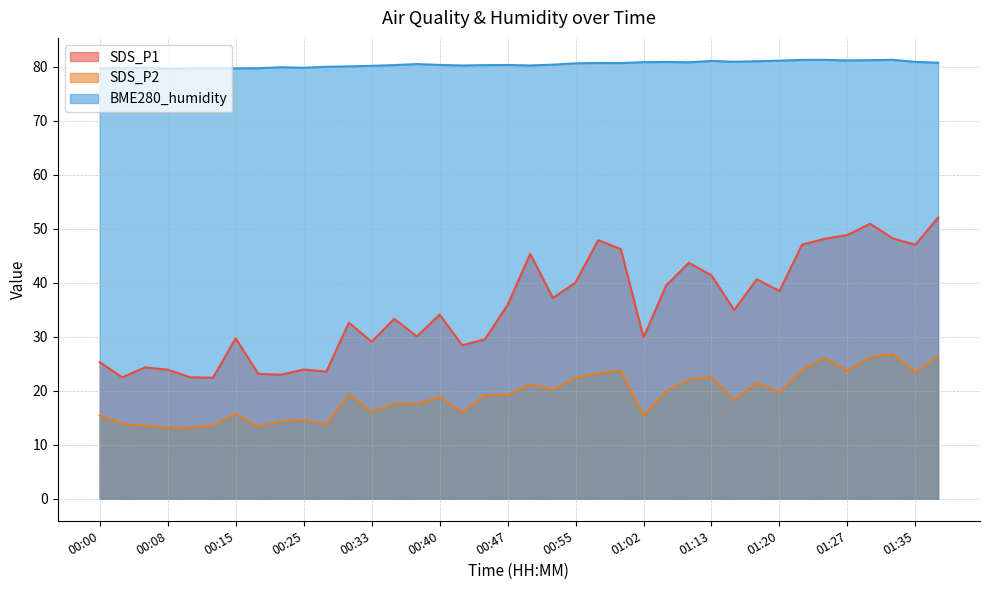

What position from the left is 01:35?

37